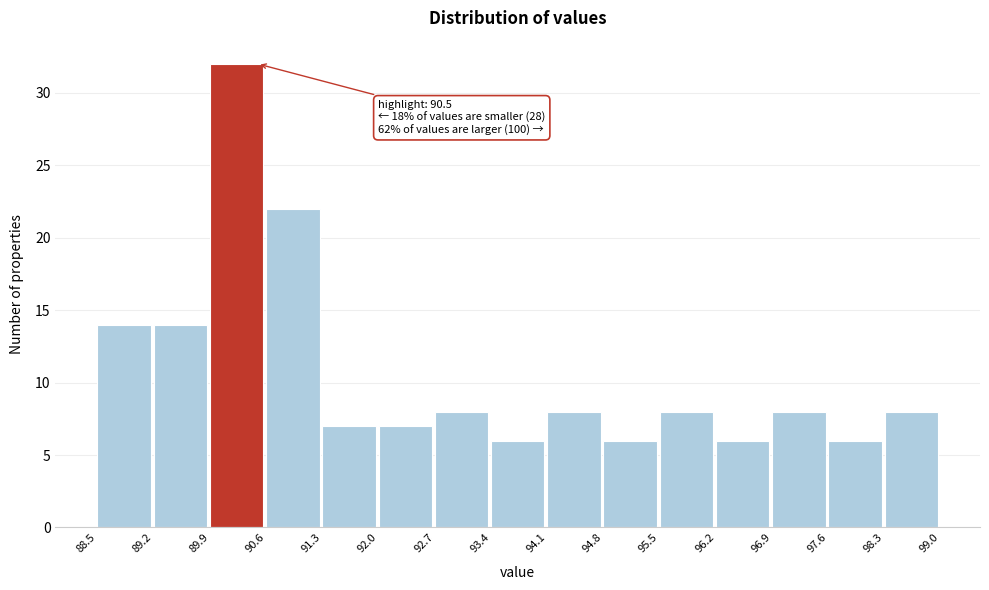

Over which range of the x-axis is the bar tallest?

89.9 to 90.6